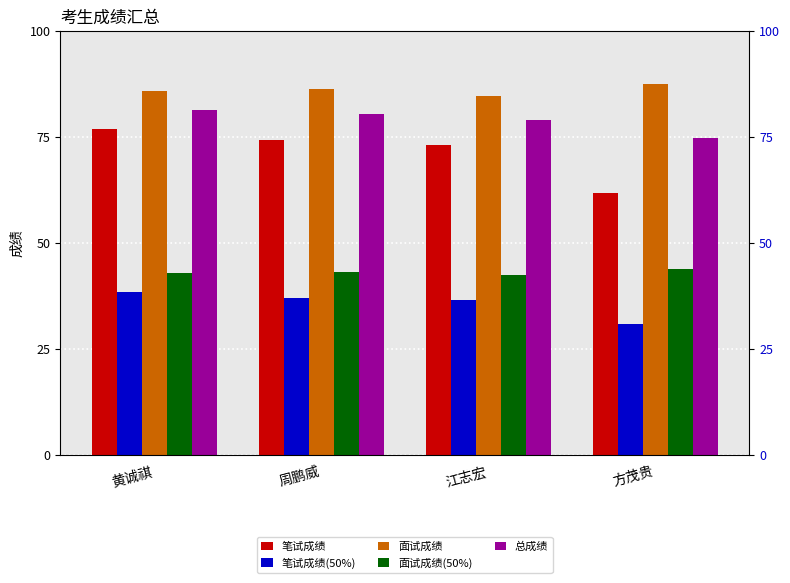

The value of 面试成绩 at 周鹏威 is 20.5. True or false?

False